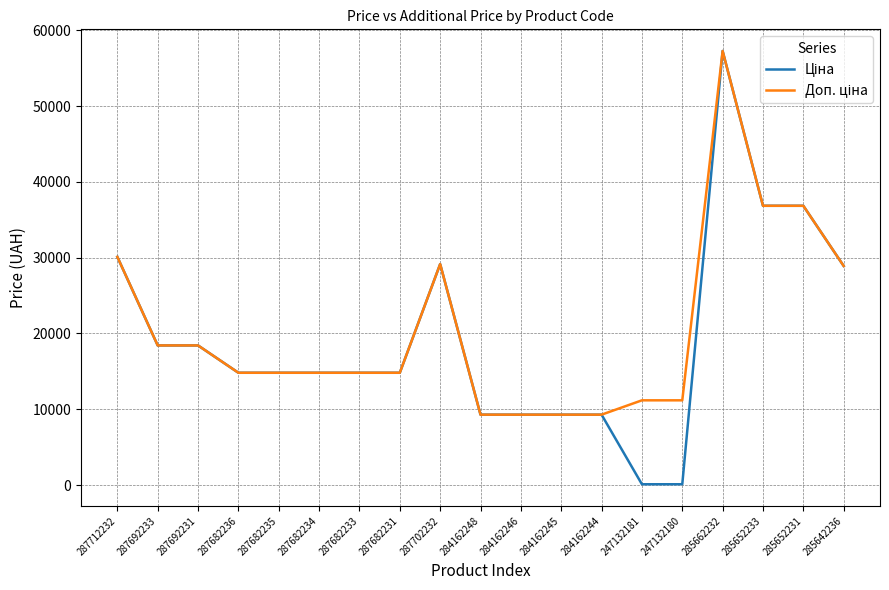

What is the total value across all series at 284162246?

18580.9